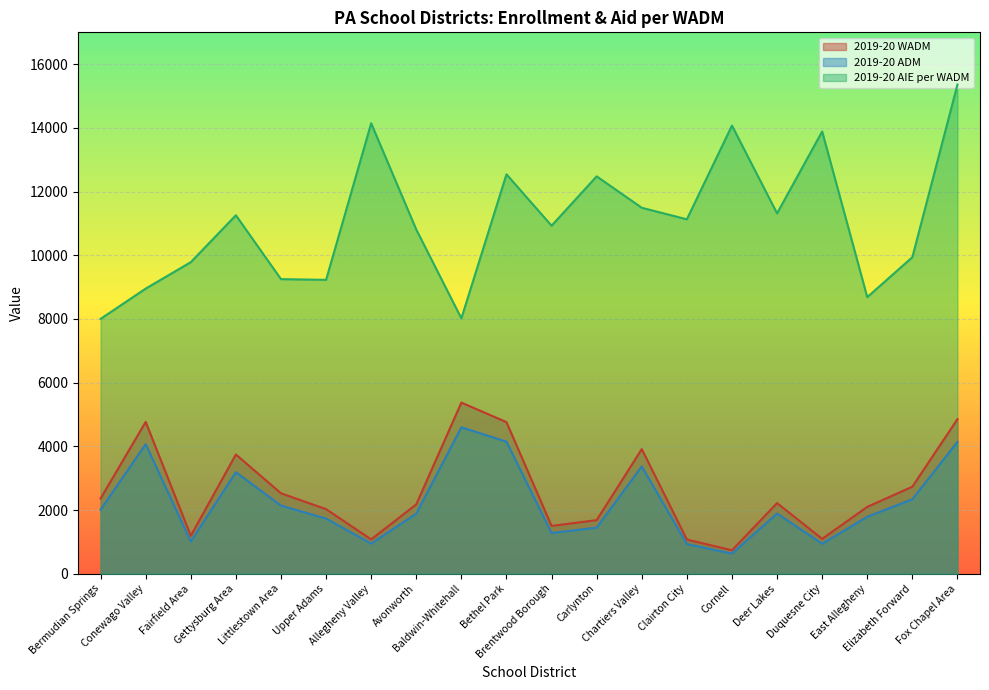

What is the difference between the highest and lowest values at Deer Lakes?

9423.9